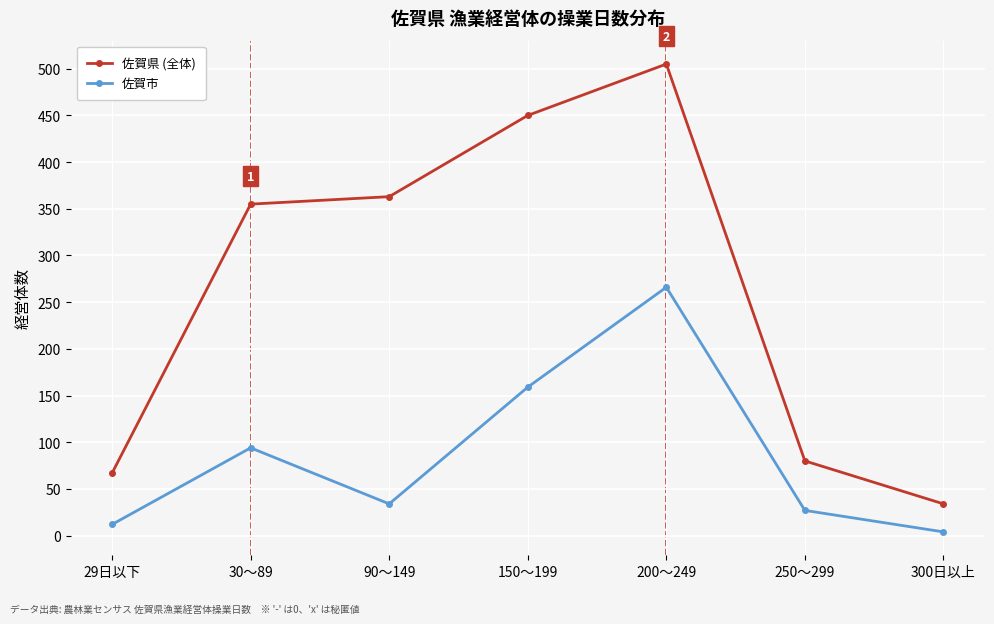

What are all the series names shown in the legend?

佐賀県 (全体), 佐賀市